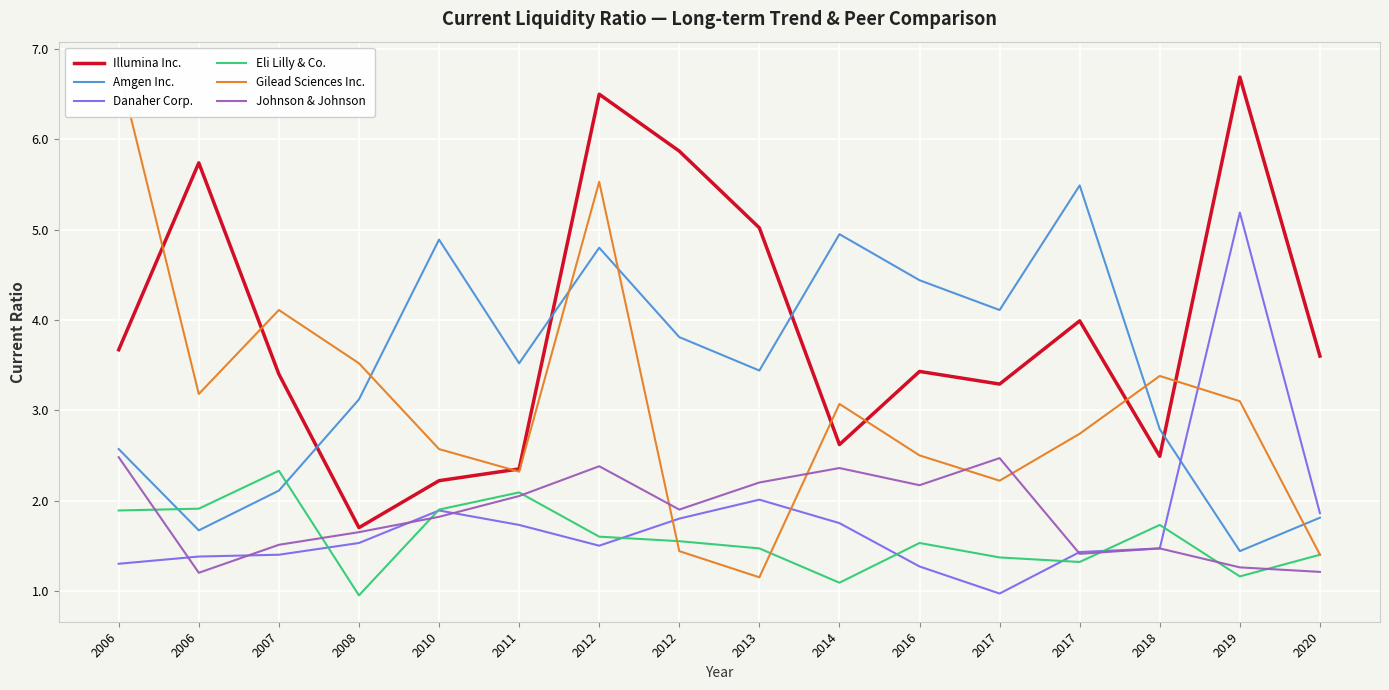

What is the sum of the Gilead Sciences Inc. values at 2017 and 2013?

3.9